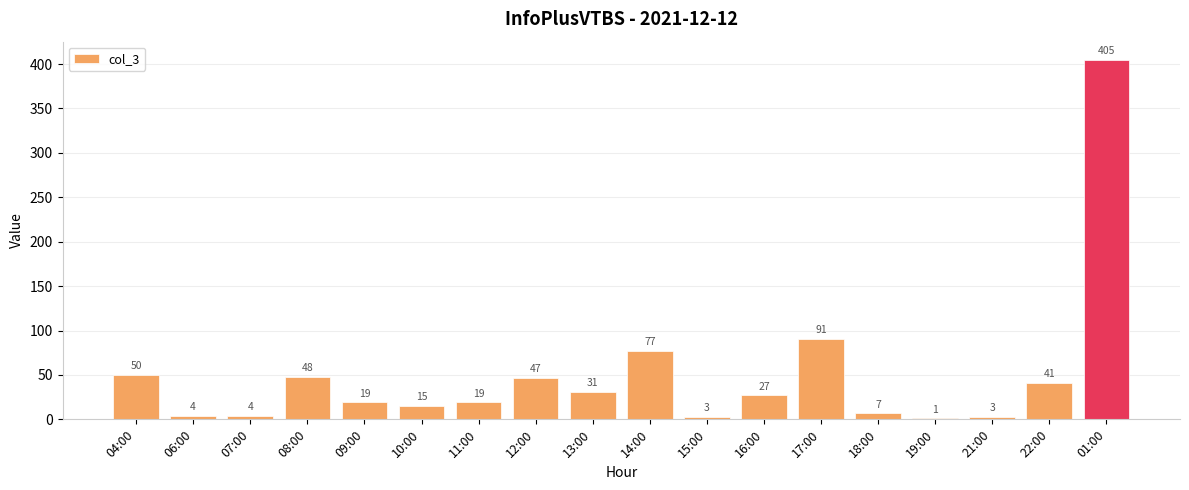

At which category does the chart reach its peak across all series?

01:00